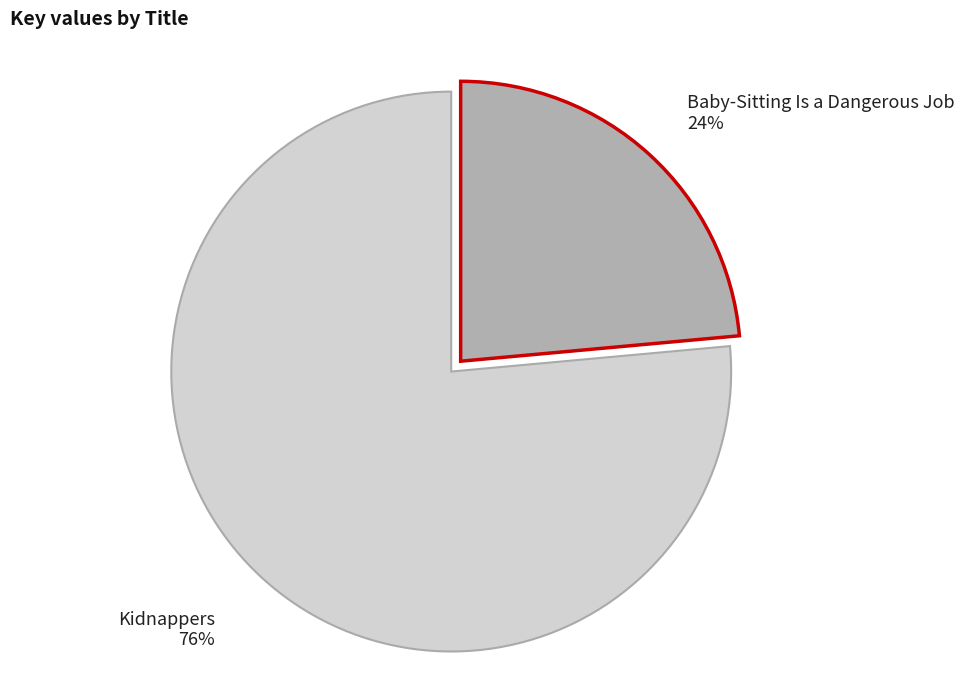

To the nearest percent, what is the average slice percentage?

50%